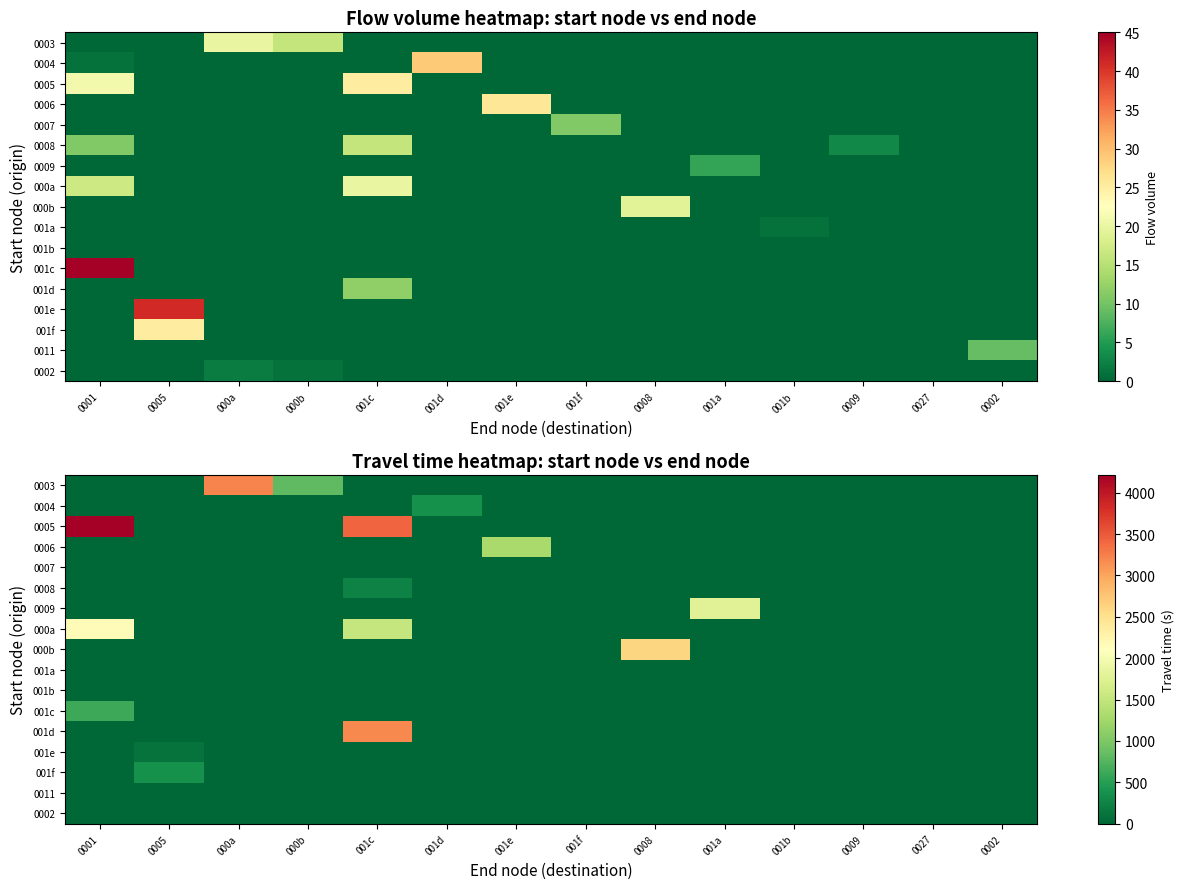

Rank the series at 001e from lowest to highest value.

0003, 0004, 0005, 0007, 0008, 0009, 000a, 000b, 001a, 001b, 001c, 001d, 001e, 001f, 0011, 0002, 0006